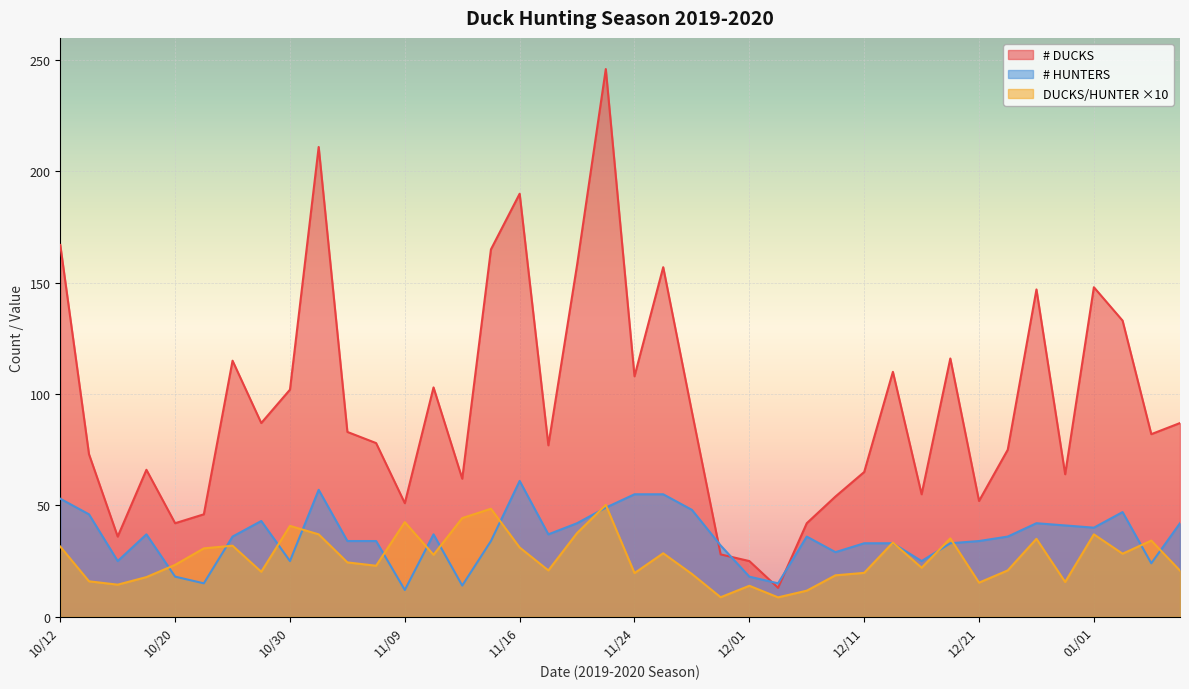

Reading left to right, list all the values displayed in this chart.

# DUCKS: 10/12=167.0	10/13=73.0	10/16=36.0	10/19=66.0	10/20=42.0	10/23=46.0	10/26=115.0	10/27=87.0	10/30=102.0	11/02=211.0	11/03=83.0	11/06=78.0	11/09=51.0	11/10=103.0	11/11=62.0	11/13=165.0	11/16=190.0	11/17=77.0	11/20=158.0	11/23=246.0	11/24=108.0	11/27=157.0	11/28=92.0	11/30=28.0	12/01=25.0	12/04=13.0	12/07=42.0	12/08=54.0	12/11=65.0	12/14=110.0	12/15=55.0	12/18=116.0	12/21=52.0	12/22=75.0	12/28=147.0	12/29=64.0	01/01=148.0	01/04=133.0	01/05=82.0	01/08=87.0
# HUNTERS: 10/12=53.0	10/13=46.0	10/16=25.0	10/19=37.0	10/20=18.0	10/23=15.0	10/26=36.0	10/27=43.0	10/30=25.0	11/02=57.0	11/03=34.0	11/06=34.0	11/09=12.0	11/10=37.0	11/11=14.0	11/13=34.0	11/16=61.0	11/17=37.0	11/20=42.0	11/23=49.0	11/24=55.0	11/27=55.0	11/28=48.0	11/30=32.0	12/01=18.0	12/04=15.0	12/07=36.0	12/08=29.0	12/11=33.0	12/14=33.0	12/15=25.0	12/18=33.0	12/21=34.0	12/22=36.0	12/28=42.0	12/29=41.0	01/01=40.0	01/04=47.0	01/05=24.0	01/08=42.0
DUCKS/HUNTER: 10/12=31.5	10/13=15.9	10/16=14.4	10/19=17.8	10/20=23.3	10/23=30.7	10/26=31.9	10/27=20.2	10/30=40.8	11/02=37.0	11/03=24.4	11/06=22.9	11/09=42.5	11/10=27.8	11/11=44.3	11/13=48.5	11/16=31.1	11/17=20.8	11/20=37.6	11/23=50.2	11/24=19.6	11/27=28.5	11/28=19.2	11/30=8.8	12/01=13.9	12/04=8.7	12/07=11.7	12/08=18.6	12/11=19.7	12/14=33.3	12/15=22.0	12/18=35.2	12/21=15.3	12/22=20.8	12/28=35.0	12/29=15.6	01/01=37.0	01/04=28.3	01/05=34.2	01/08=20.7